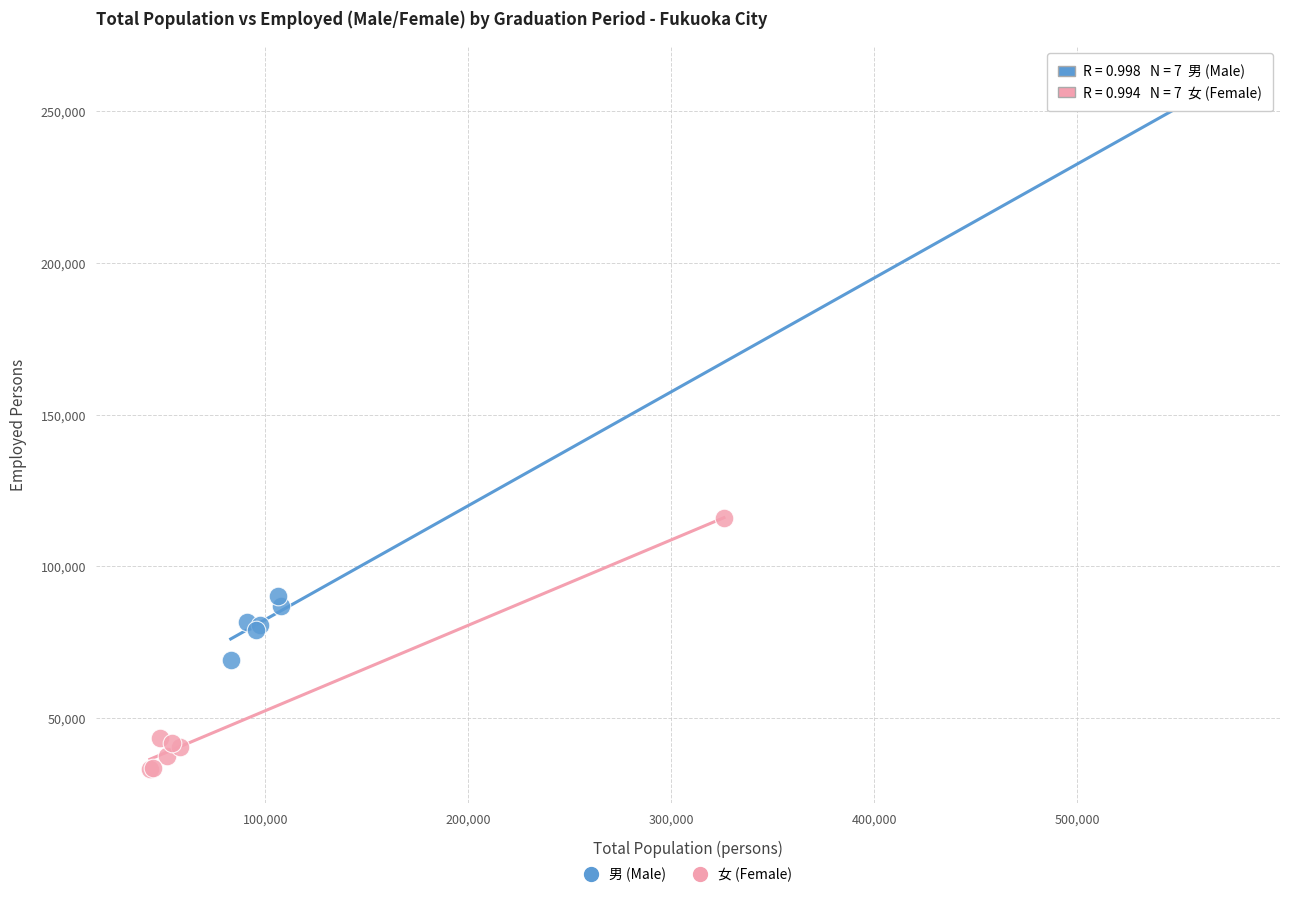

Which series contains the highest Y value?

男 (Male)